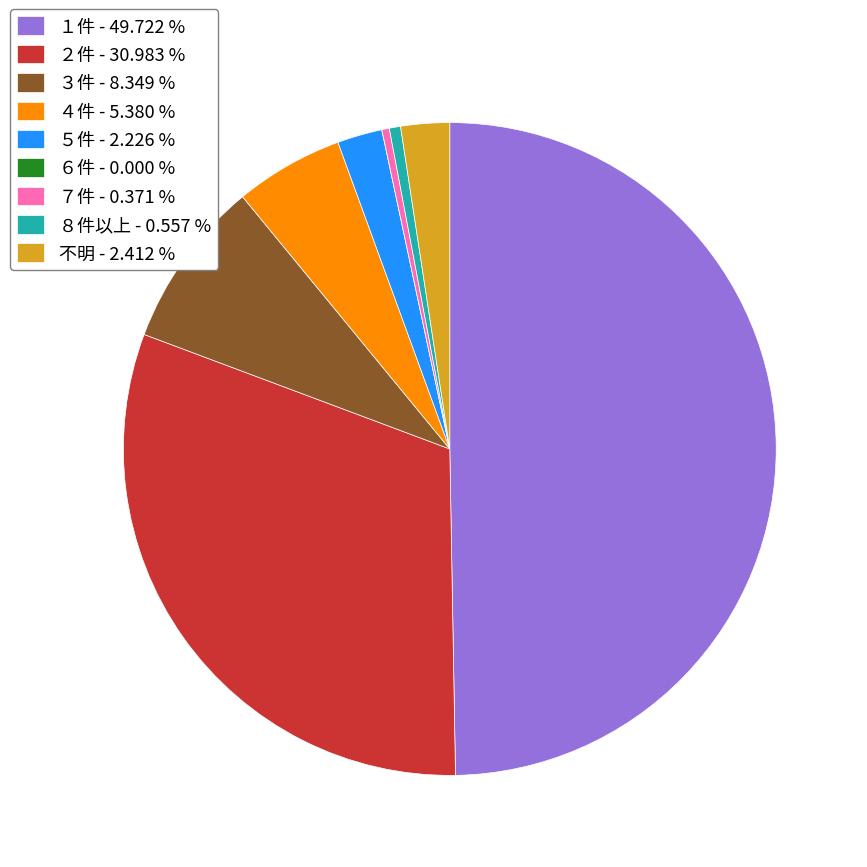

Do ２件 - 30.983 % and ７件 - 0.371 % together represent more than half of the pie?

No